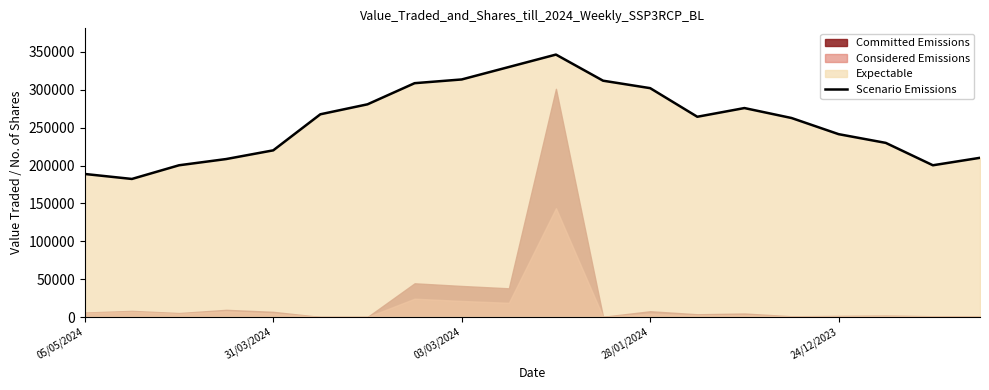

What is the difference between the maximum and minimum values?

164228.2